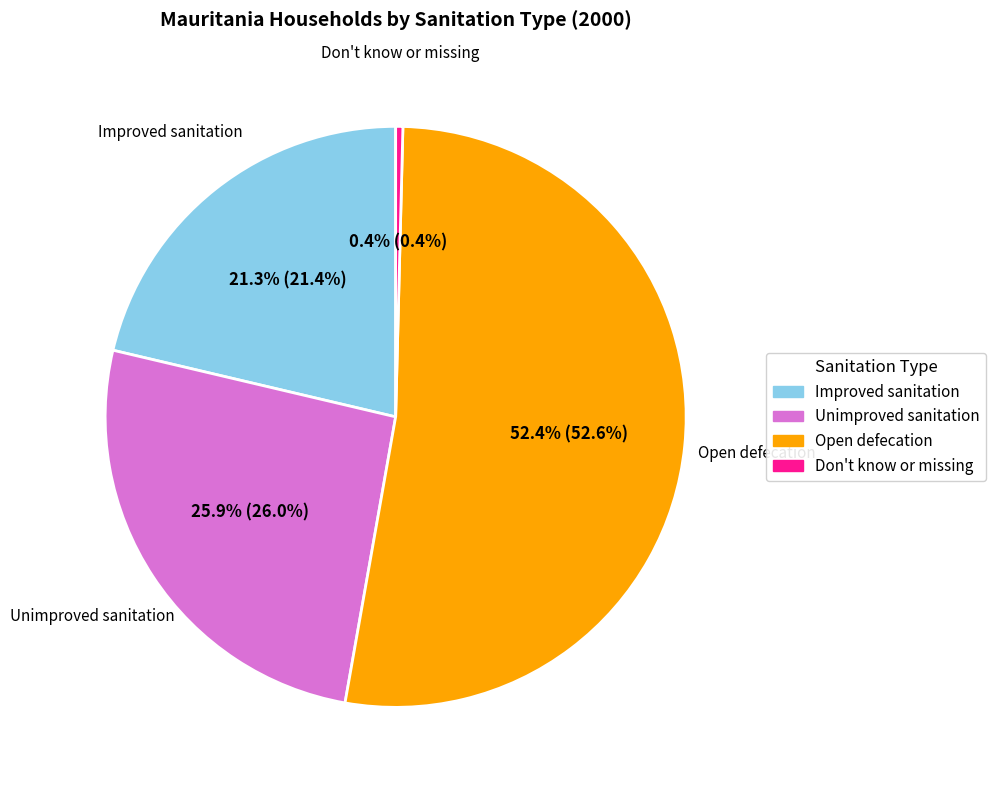

To the nearest percent, what percentage of the pie is Improved sanitation?

21%